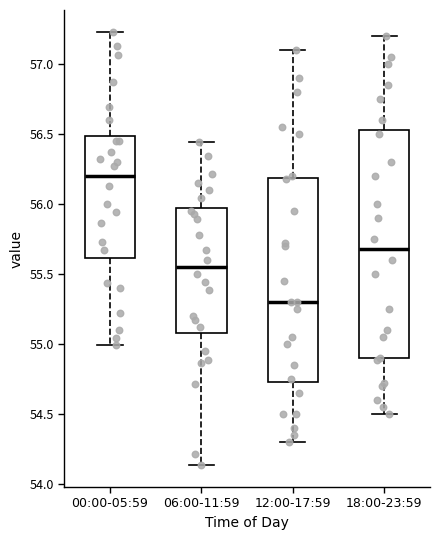

Reading left to right, read every box against the y-axis: the position of its median line, the range the box covers, and the ends of its whiskers. The values are not printed on the chart, so give them approximately, as read against the axis.

00:00-05:59: median 56.20, box 55.60 to 56.50, whiskers 55.00 to 57.25
06:00-11:59: median 55.55, box 55.10 to 55.95, whiskers 54.15 to 56.45
12:00-17:59: median 55.30, box 54.75 to 56.20, whiskers 54.30 to 57.10
18:00-23:59: median 55.70, box 54.90 to 56.55, whiskers 54.50 to 57.20